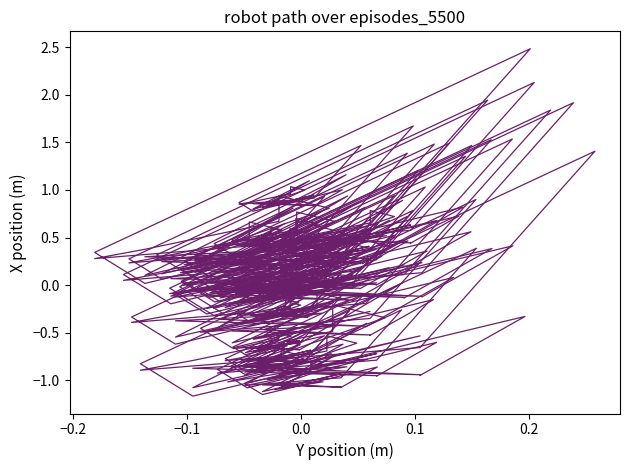

Does the chart display data point markers on the line(s)?

No